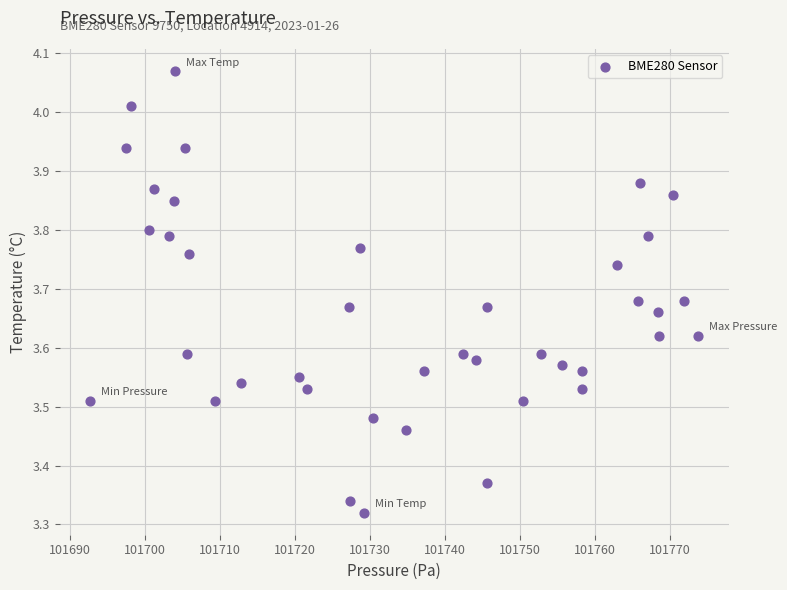

What is the range of X values (max minus min)?

81.1